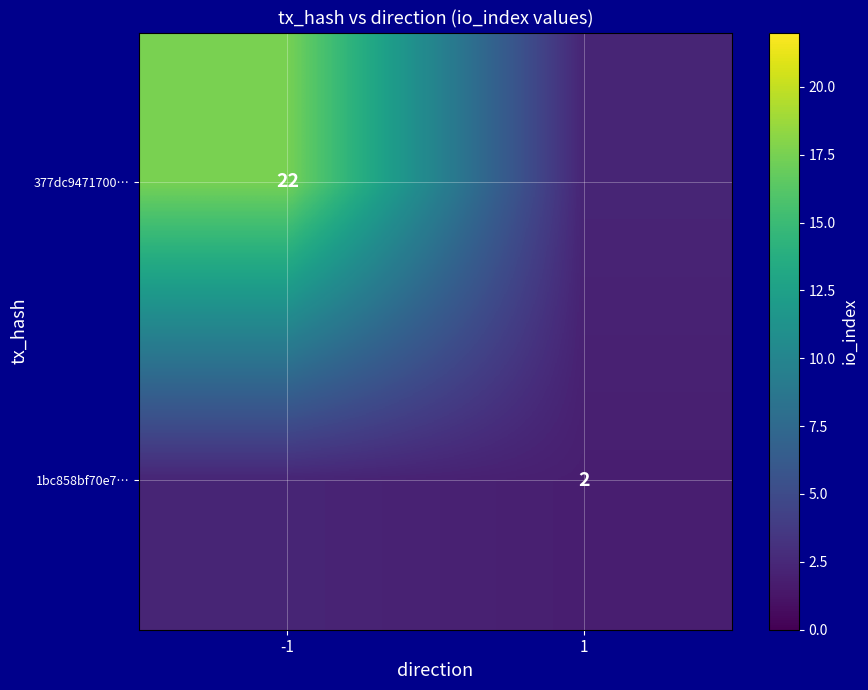

What is the sum of all 1bc858bf70e7… values?

4.1